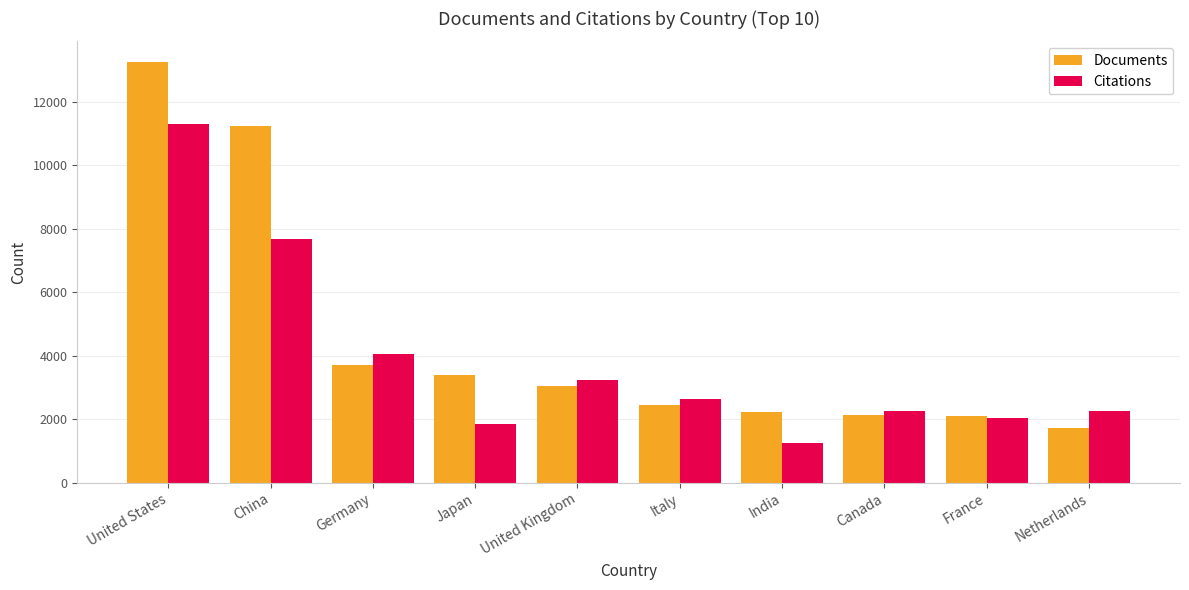

What is the label of the 1st bar from the right?

Netherlands